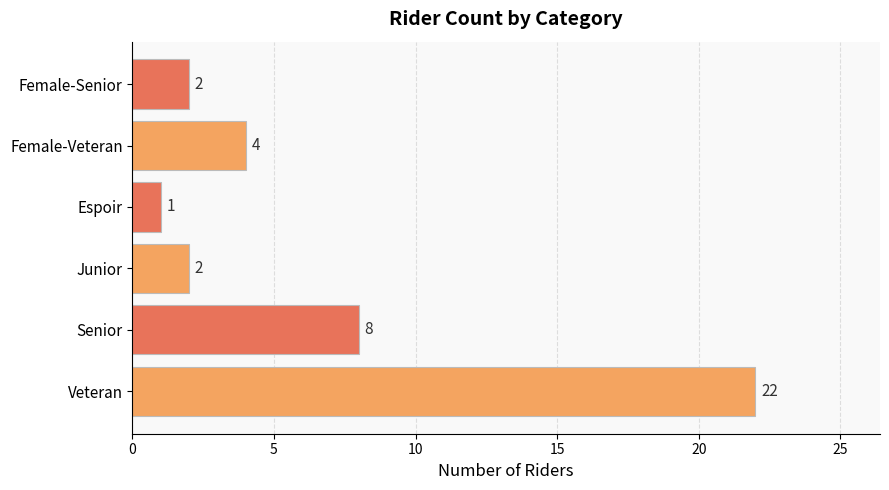

What is the ratio of the value at Espoir to the value at Junior?

0.5